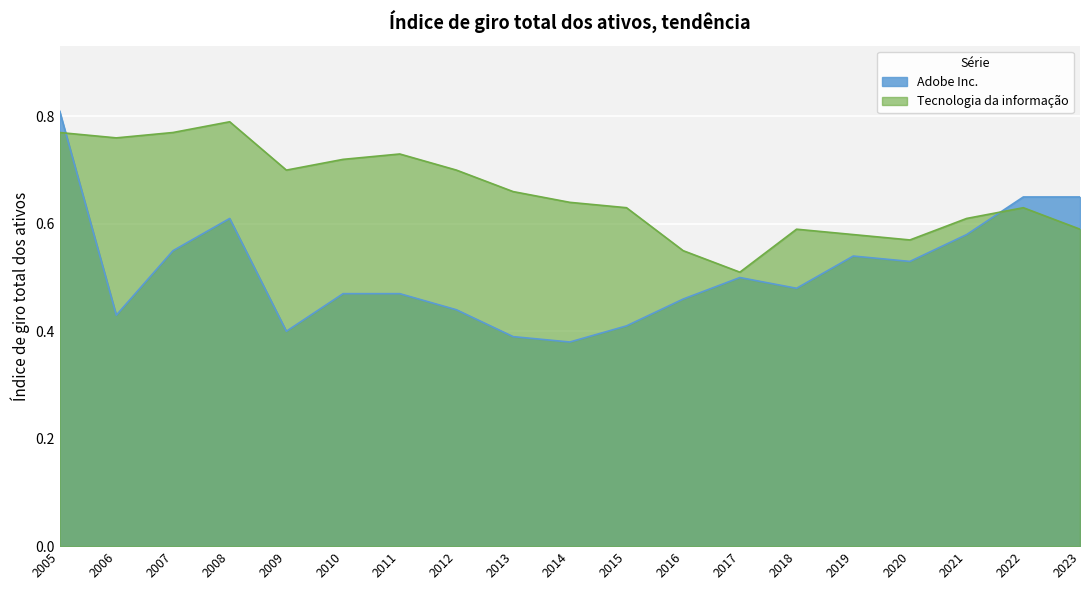

Does the chart display data point markers on the line(s)?

No